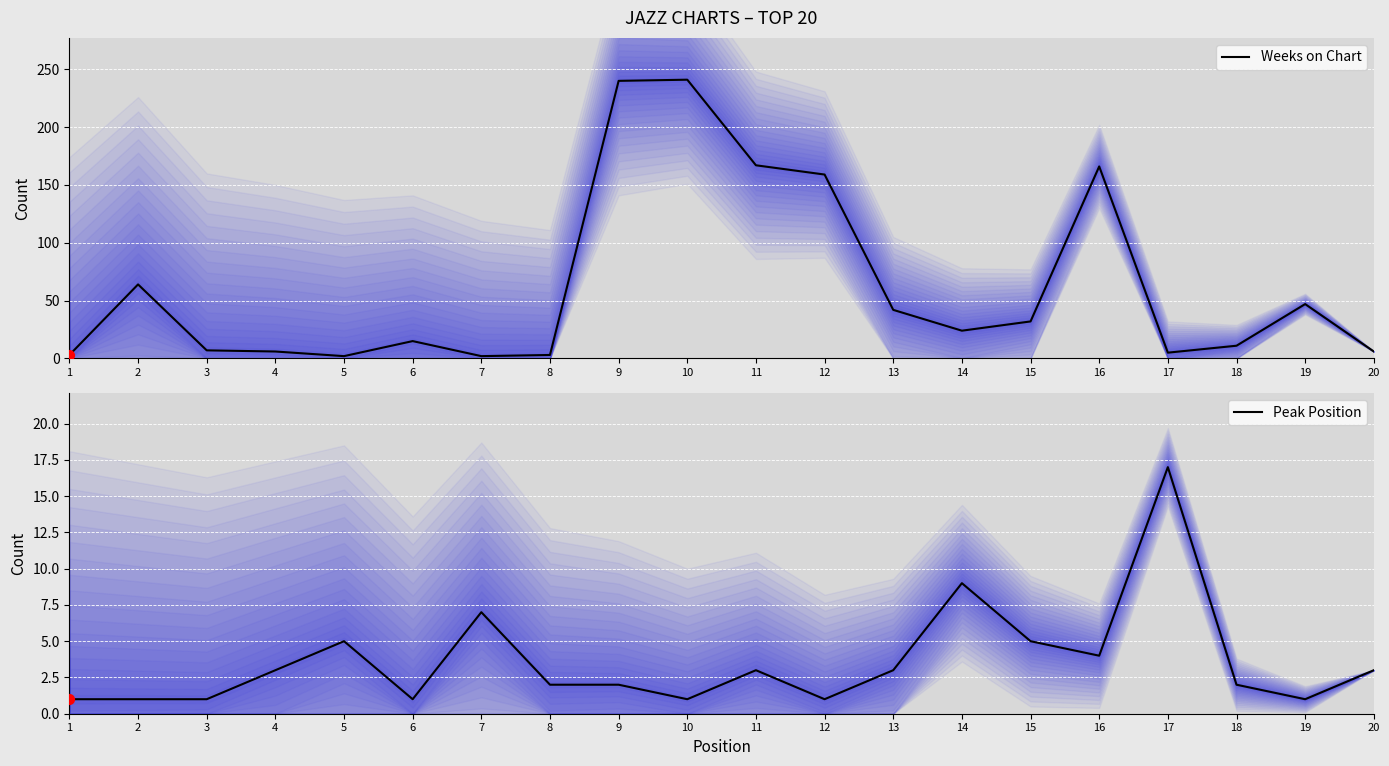

Which series has the widest spread of Y values?

Weeks on Chart